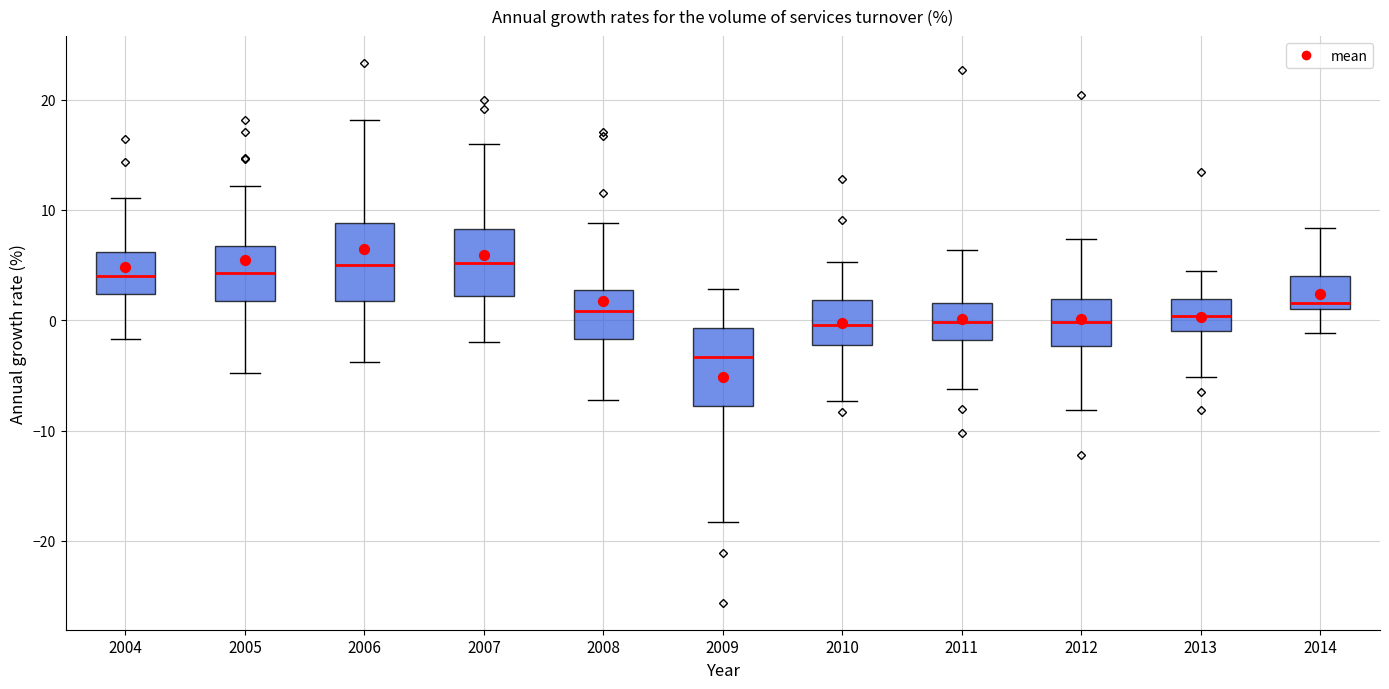

Reading left to right, transcribe this box plot: for each box, give where its median line is, the range the box spans, and where its two whiskers end, as read against the y-axis. The values are not printed on the chart, so give them approximately, as read against the axis.

2004: median 4, box 2 to 6, whiskers -2 to 11
2005: median 4, box 2 to 7, whiskers -5 to 12
2006: median 5, box 2 to 9, whiskers -4 to 18
2007: median 5, box 2 to 8, whiskers -2 to 16
2008: median 1, box -2 to 3, whiskers -7 to 9
2009: median -3, box -8 to -1, whiskers -18 to 3
2010: median 0, box -2 to 2, whiskers -7 to 5
2011: median 0, box -2 to 2, whiskers -6 to 6
2012: median 0, box -2 to 2, whiskers -8 to 7
2013: median 0, box -1 to 2, whiskers -5 to 5
2014: median 2, box 1 to 4, whiskers -1 to 8